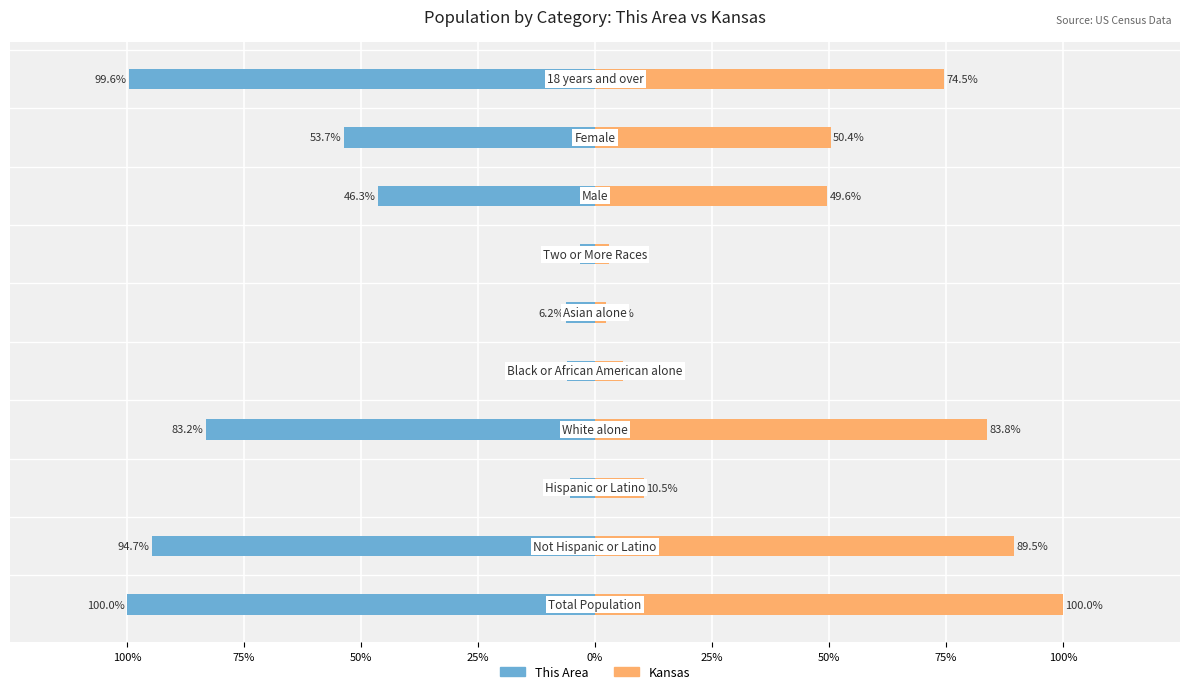

What is the difference between the maximum and second lowest values in the This Area series?

96.5